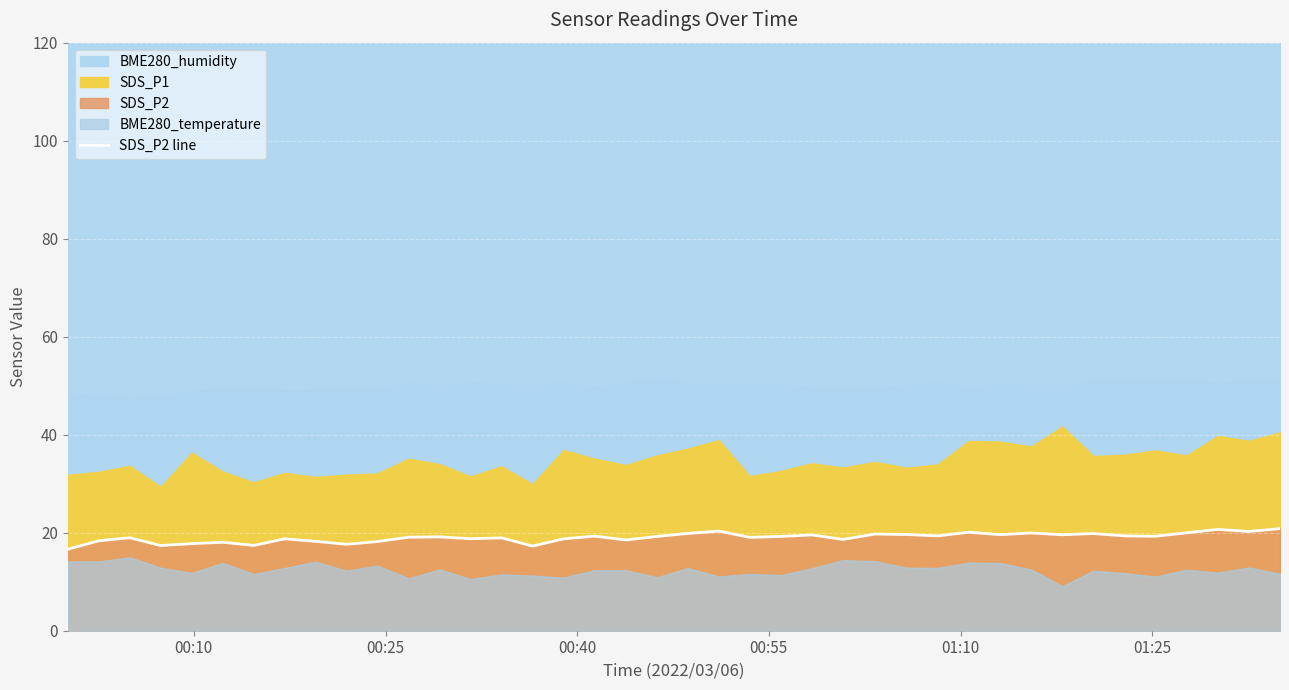

What is the value of the 34th point from the left?

19.8